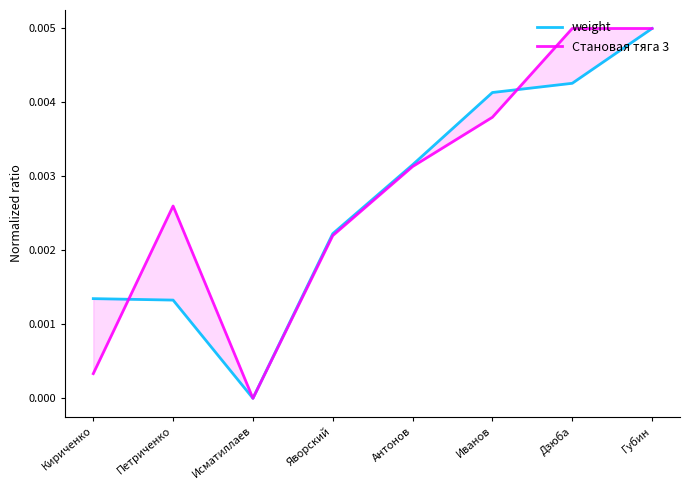

Reading left to right, what are all the values shown in this chart?

weight: 0.0	0.0	0.0	0.0	0.0	0.0	0.0	0.0
Становая тяга 3: 0.0	0.0	0.0	0.0	0.0	0.0	0.0	0.0